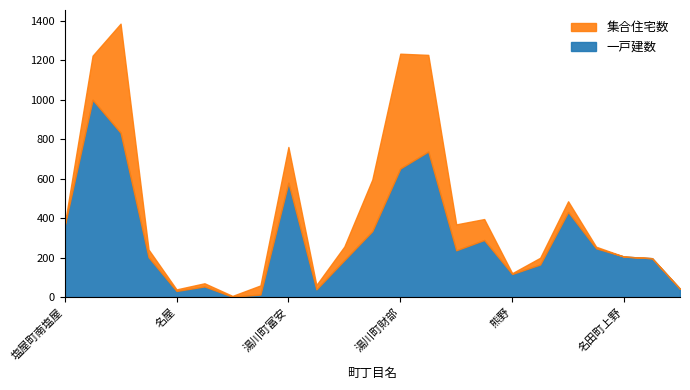

What is the value of the 集合住宅数 point at the 7th from the left?

4